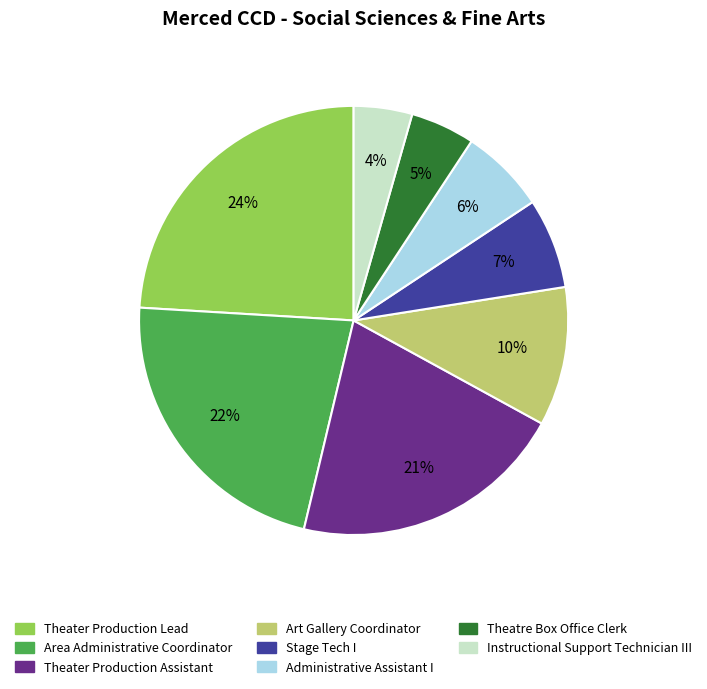

Between Administrative Assistant I and Area Administrative Coordinator, which is larger?

Area Administrative Coordinator